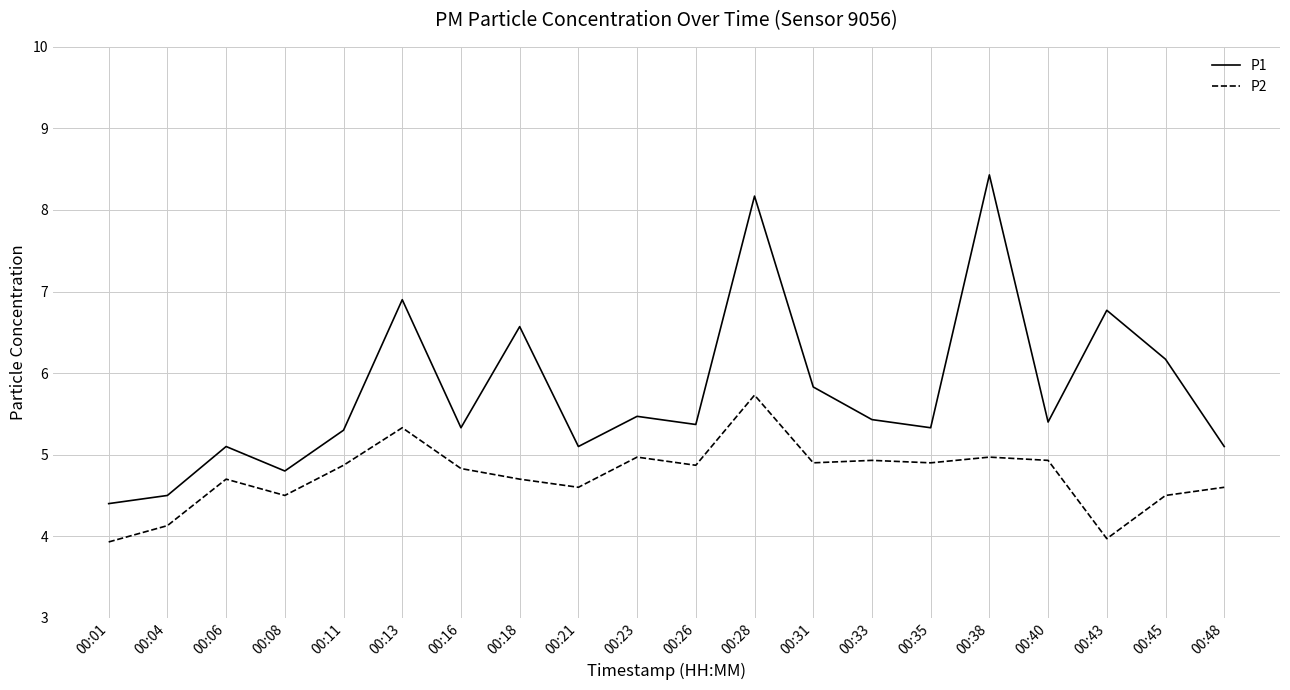

At which category is the sum across all series the highest?

00:28